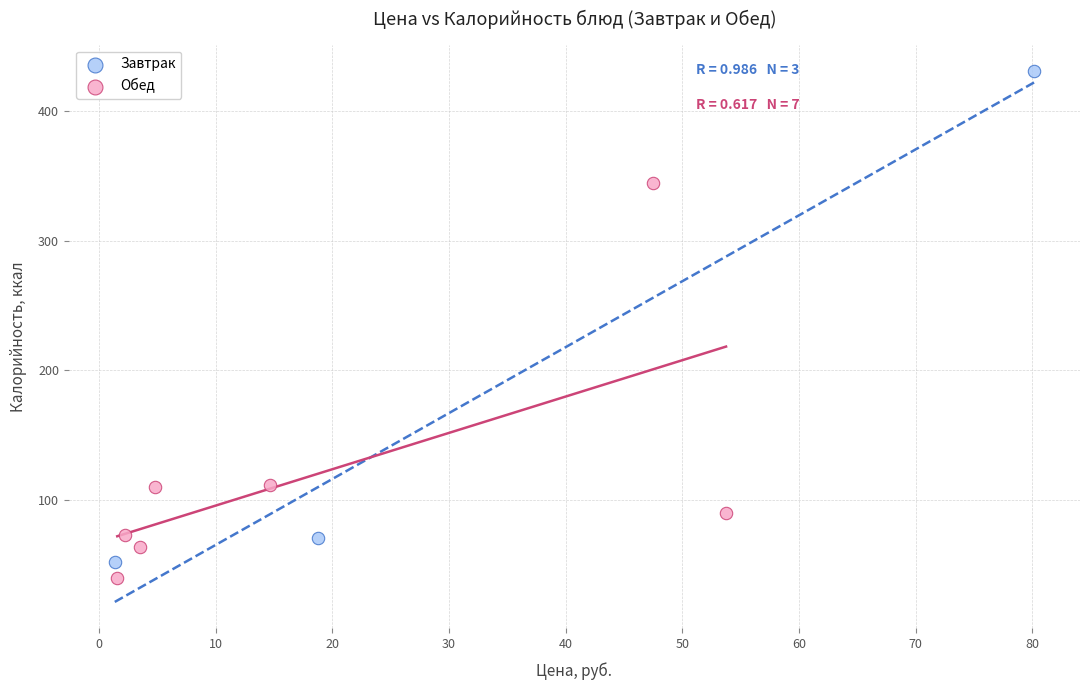

What are all the series names shown in the legend?

Завтрак, Обед